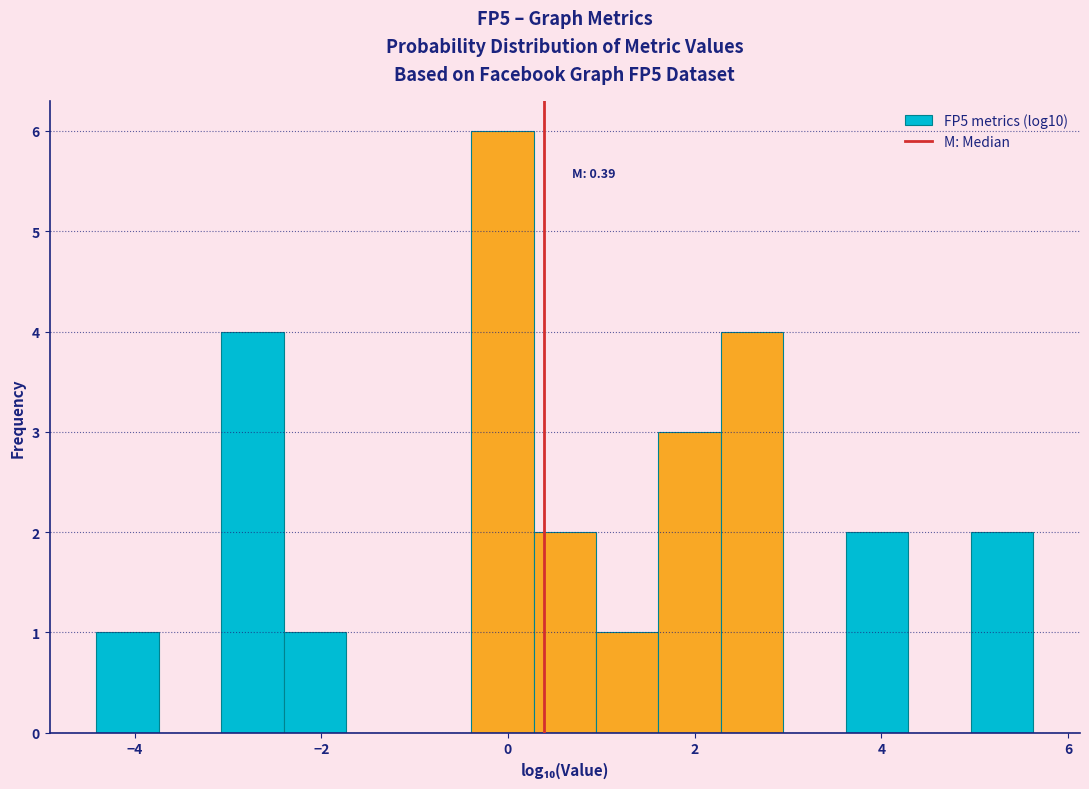

Read against the x-axis, roughly where is the centre of the tallest bar?

0.0